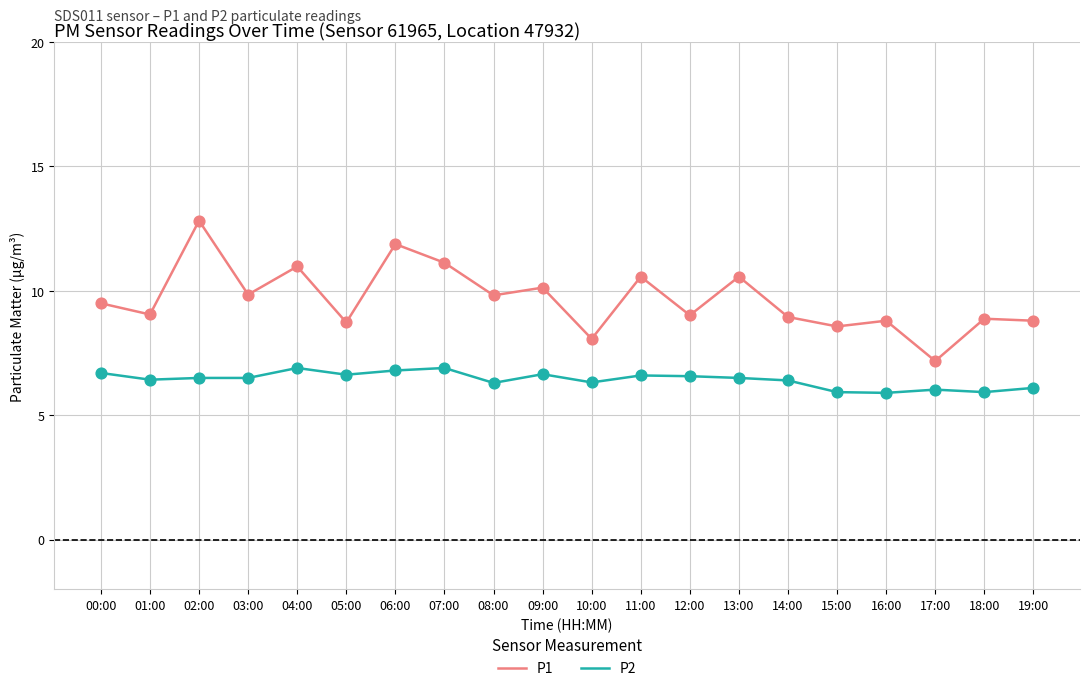

Which series has the largest range (max minus min)?

P1